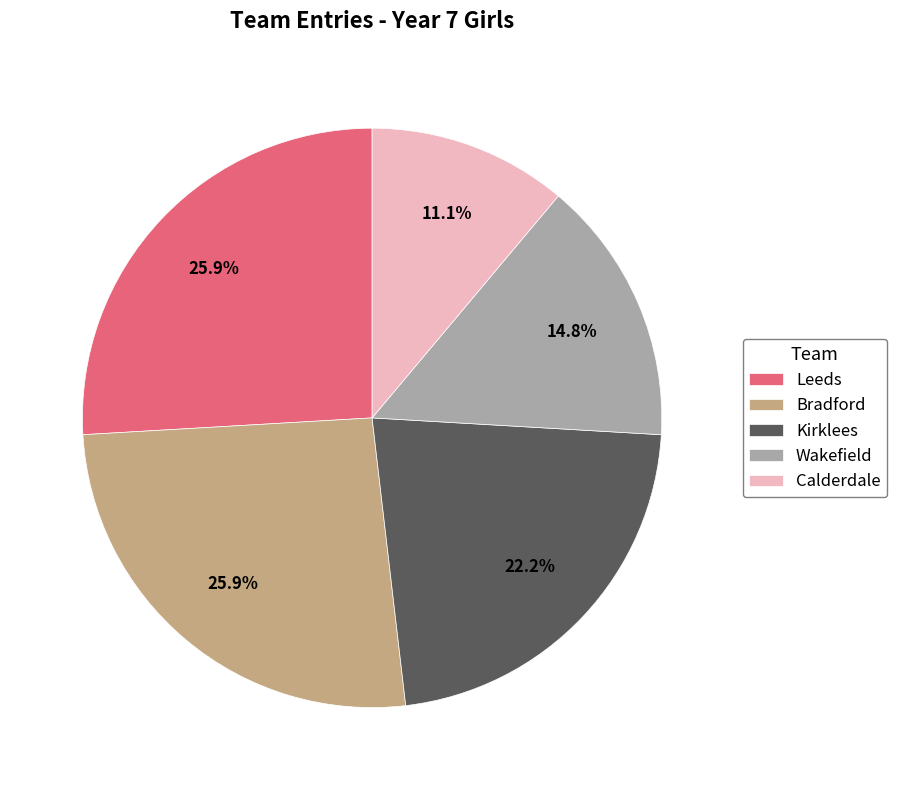

Which has a higher value, Bradford or Calderdale?

Bradford